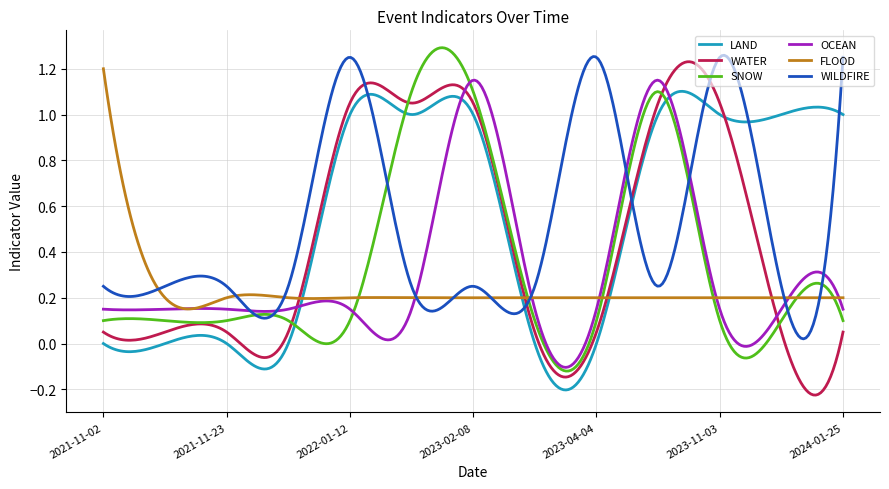

What is the label of the 4th point from the right?

2023-06-26